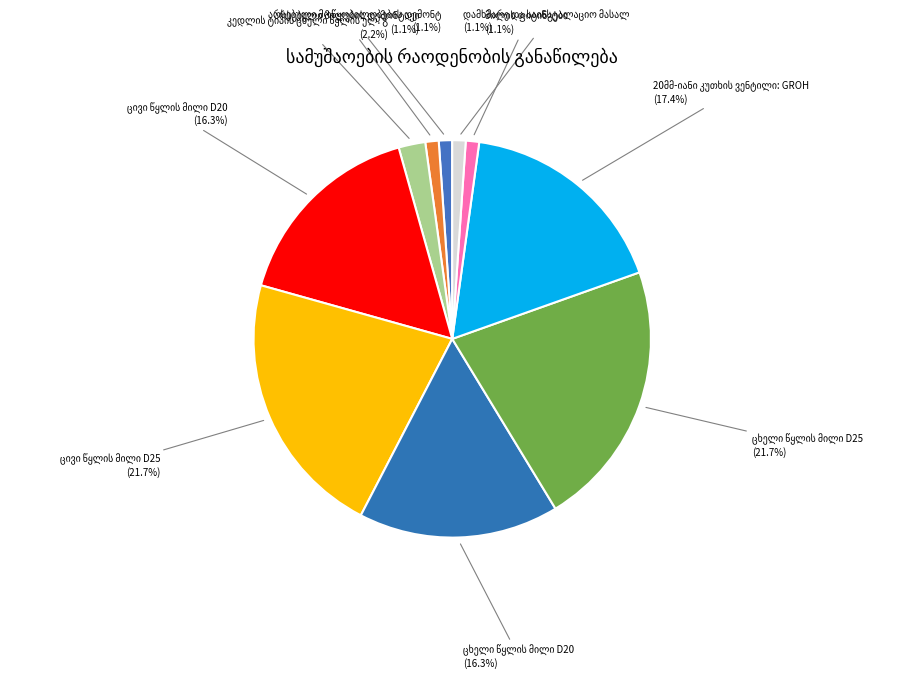

To the nearest percent, what is the difference between the largest and smallest slice percentages?

21%